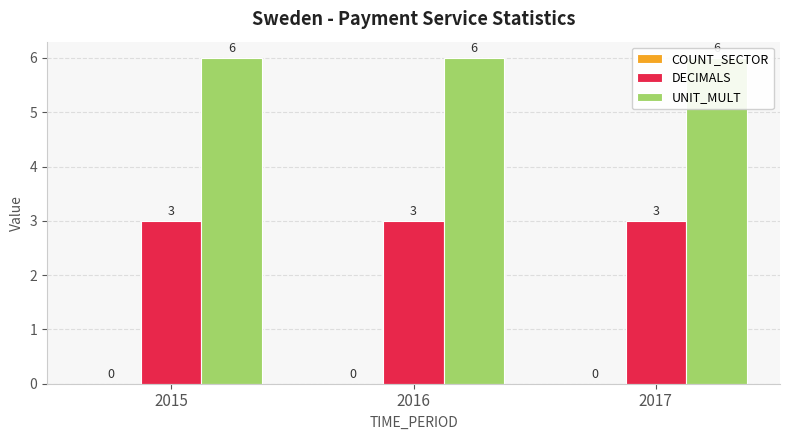

What is the maximum value shown in the chart?

6